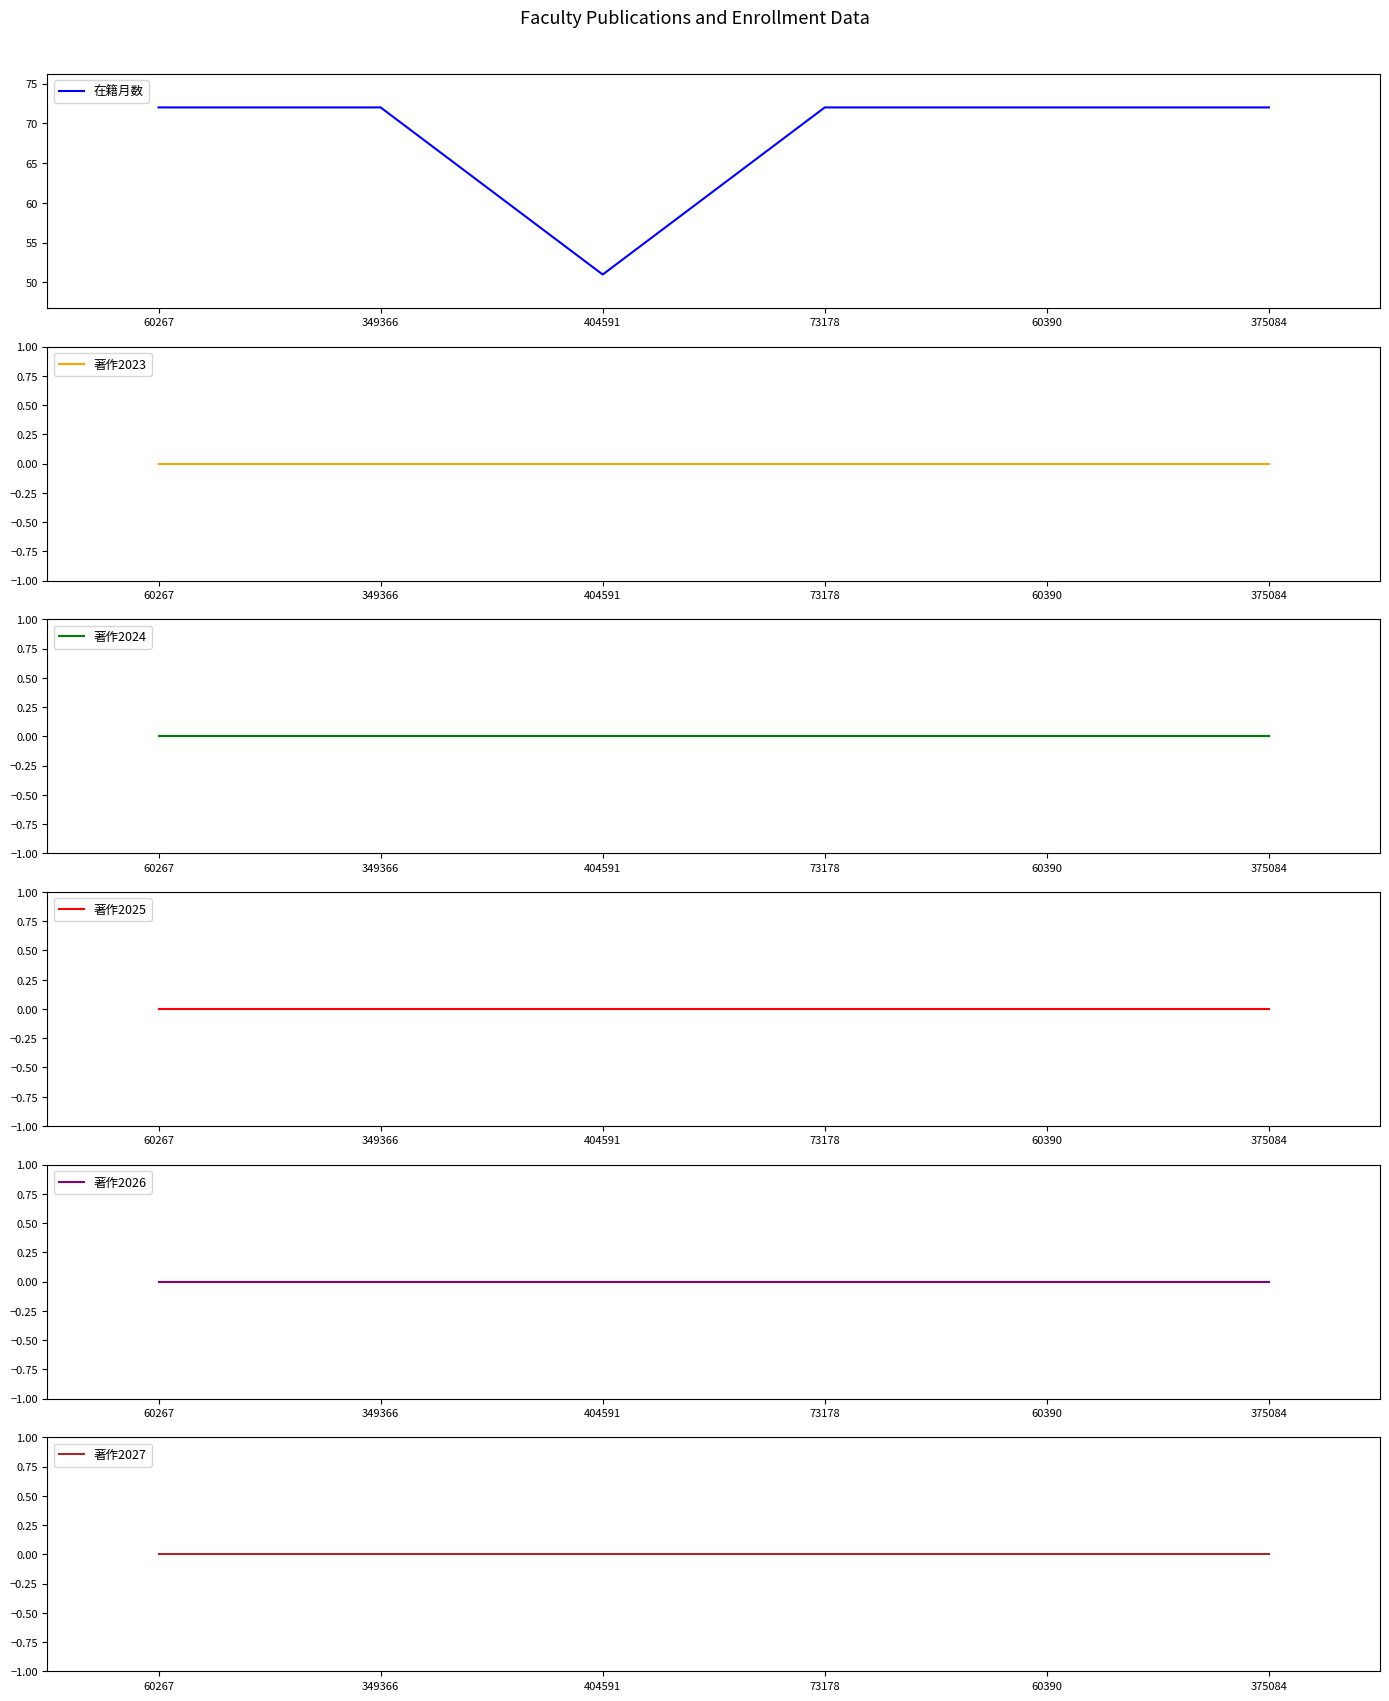

The 在籍月数 series shows 72 at 73178. True or false?

True